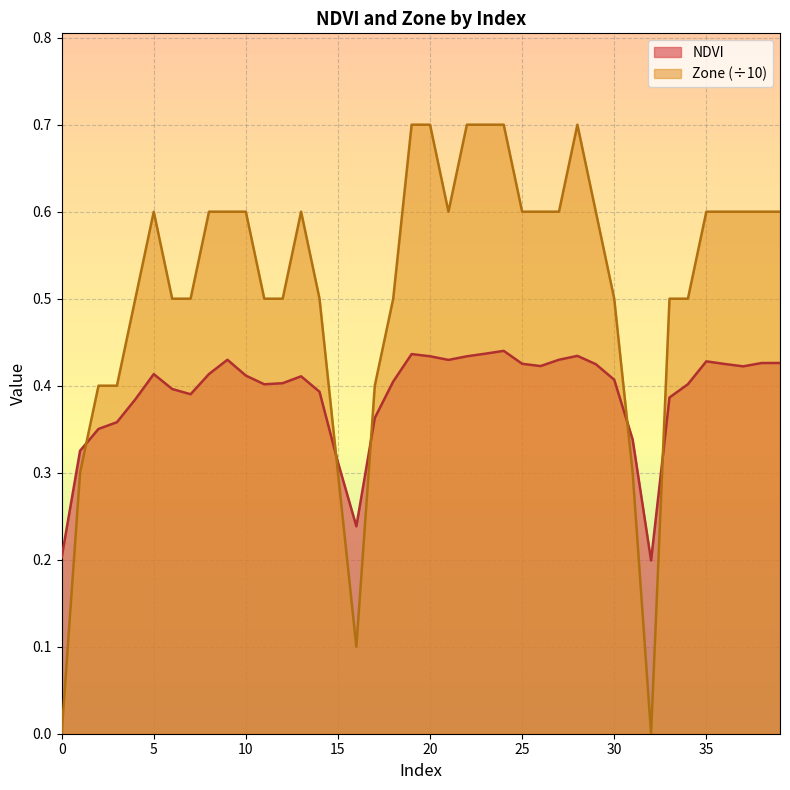

What is the value of the NDVI point at the 17th from the left?

0.2